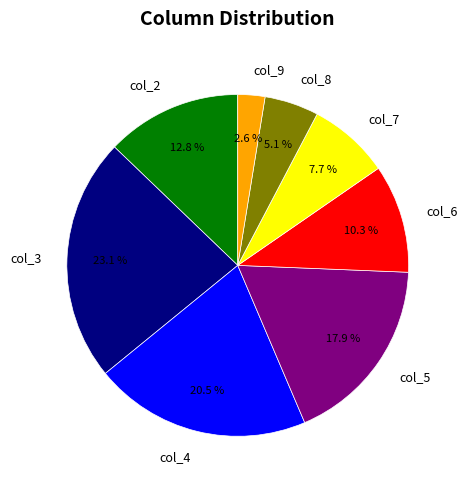

Which slice is the smallest?

col_9